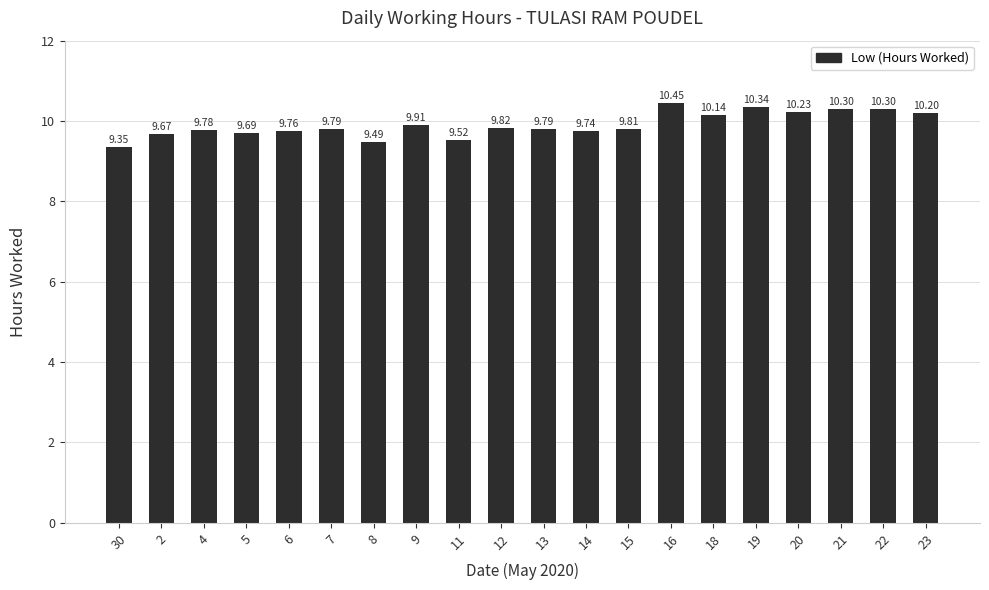

What is the change in value from 2 to 6?

+0.1